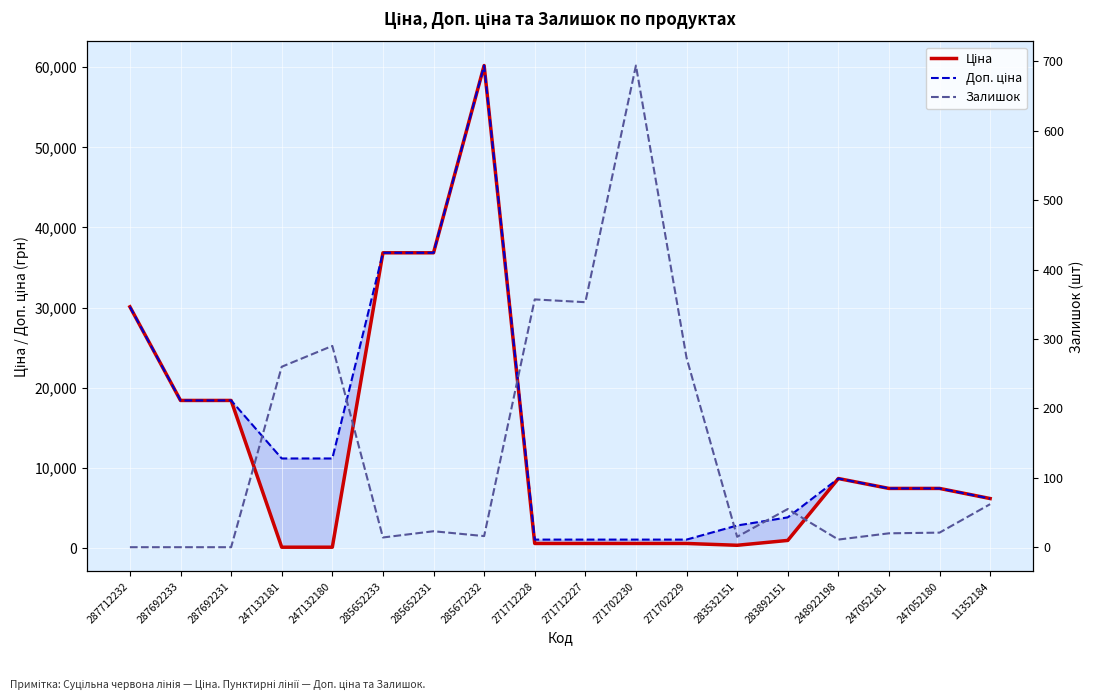

Rank the series by their maximum value, from lowest to highest.

Залишок, Ціна, Доп. ціна